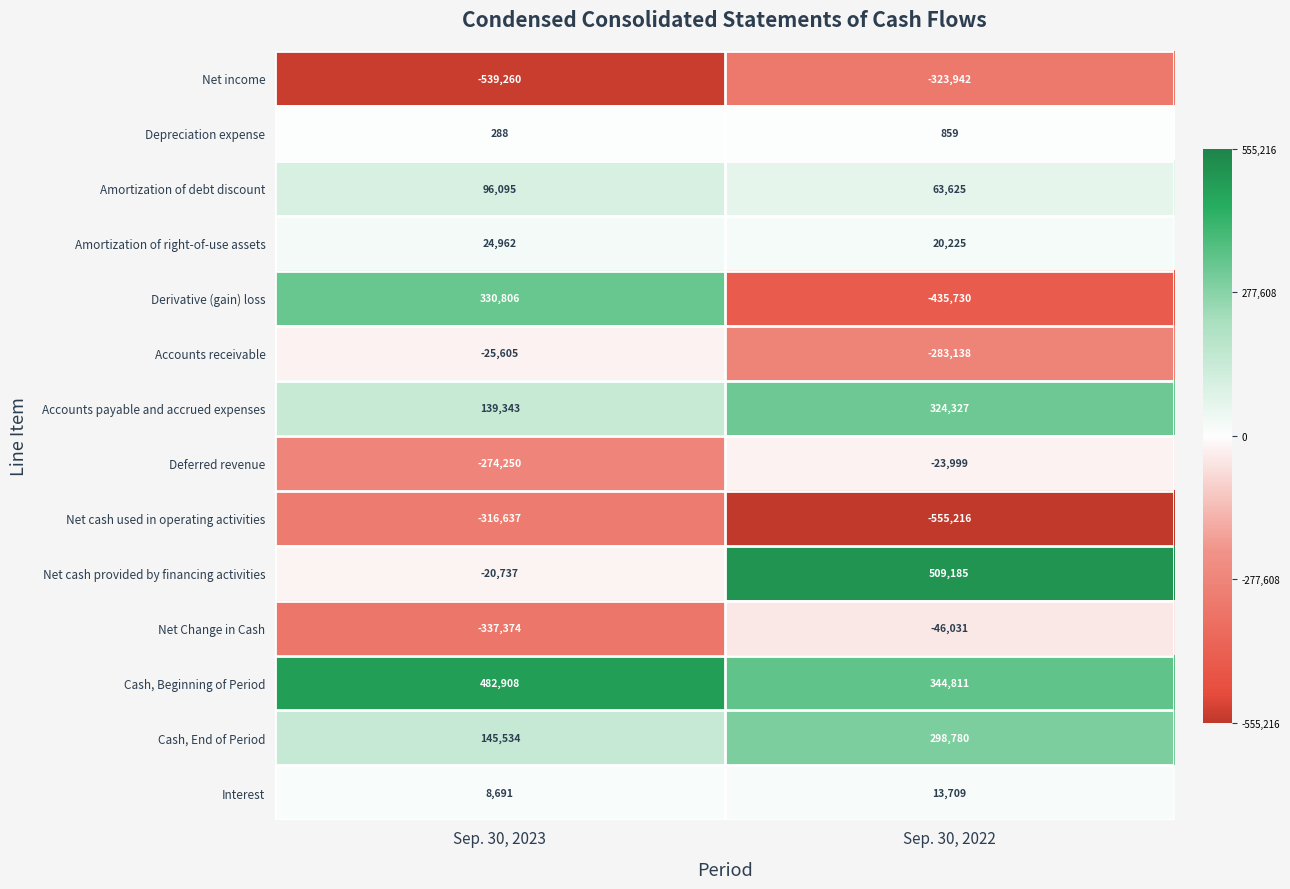

Reading left to right, what are all the values shown in this chart?

Net income: Sep. 30, 2023=-539260	Sep. 30, 2022=-323942
Depreciation expense: Sep. 30, 2023=288	Sep. 30, 2022=859
Amortization of debt discount: Sep. 30, 2023=96095	Sep. 30, 2022=63625
Amortization of right-of-use assets: Sep. 30, 2023=24962	Sep. 30, 2022=20225
Derivative (gain) loss: Sep. 30, 2023=330806	Sep. 30, 2022=-435730
Accounts receivable: Sep. 30, 2023=-25605	Sep. 30, 2022=-283138
Accounts payable and accrued expenses: Sep. 30, 2023=139343	Sep. 30, 2022=324327
Deferred revenue: Sep. 30, 2023=-274250	Sep. 30, 2022=-23999
Net cash used in operating activities: Sep. 30, 2023=-316637	Sep. 30, 2022=-555216
Net cash provided by financing activities: Sep. 30, 2023=-20737	Sep. 30, 2022=509185
Net Change in Cash: Sep. 30, 2023=-337374	Sep. 30, 2022=-46031
Cash, Beginning of Period: Sep. 30, 2023=482908	Sep. 30, 2022=344811
Cash, End of Period: Sep. 30, 2023=145534	Sep. 30, 2022=298780
Interest: Sep. 30, 2023=8691	Sep. 30, 2022=13709